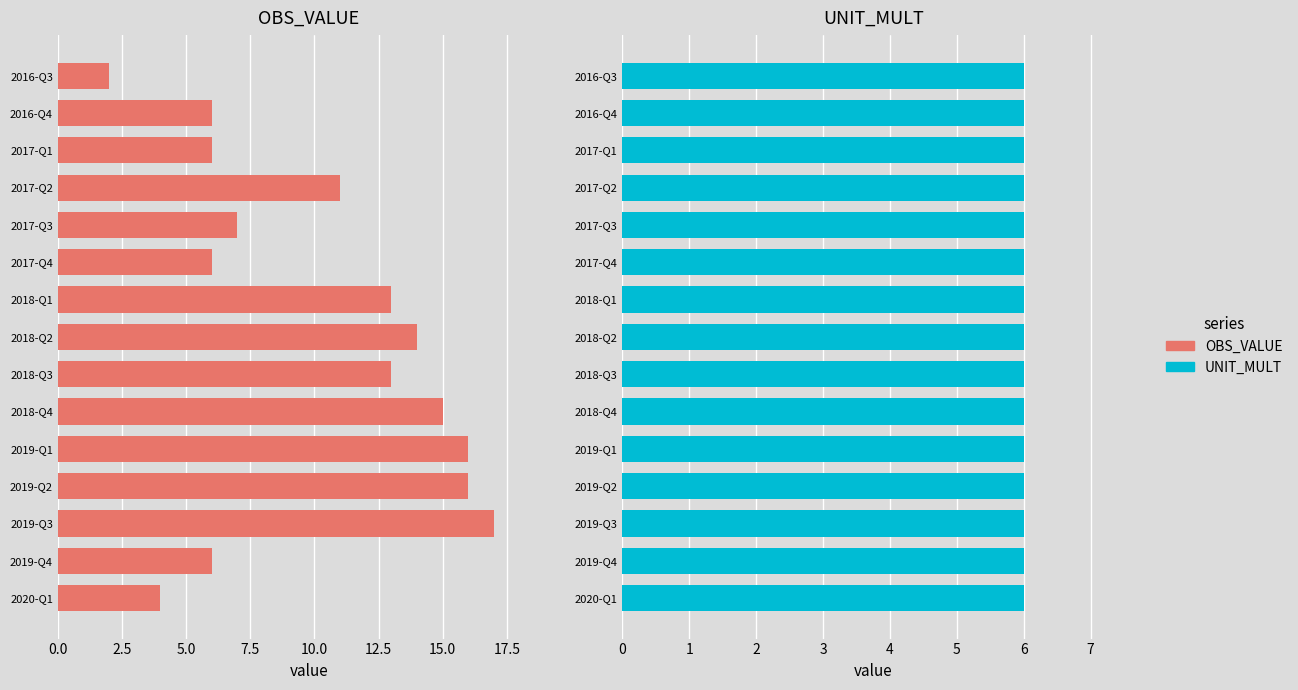

True or false: OBS_VALUE has a value of 2.0 at 2016-Q3.

True